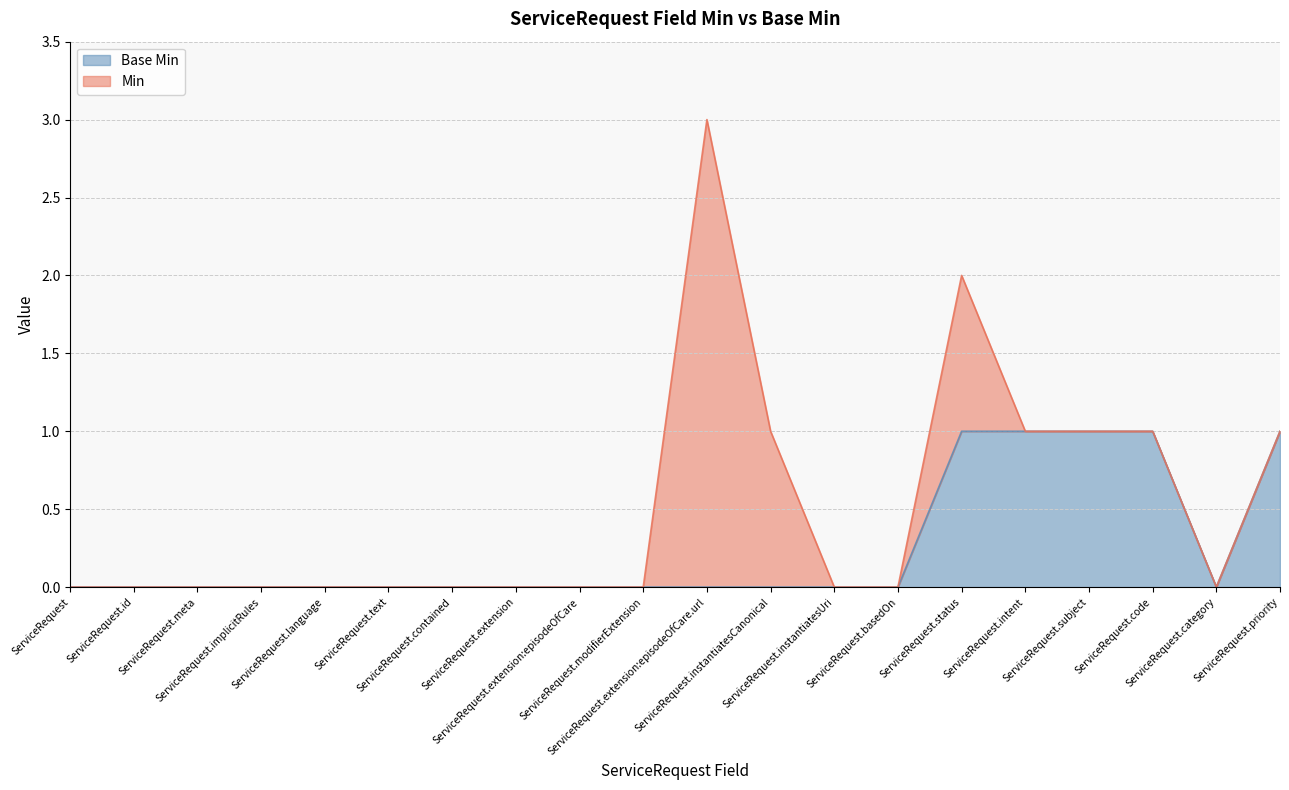

Rank the categories by value from highest to lowest.

ServiceRequest.status, ServiceRequest.intent, ServiceRequest.subject, ServiceRequest.code, ServiceRequest.priority, ServiceRequest, ServiceRequest.id, ServiceRequest.meta, ServiceRequest.implicitRules, ServiceRequest.language, ServiceRequest.text, ServiceRequest.contained, ServiceRequest.extension, ServiceRequest.extension:episodeOfCare, ServiceRequest.modifierExtension, ServiceRequest.extension:episodeOfCare.url, ServiceRequest.instantiatesCanonical, ServiceRequest.instantiatesUri, ServiceRequest.basedOn, ServiceRequest.category